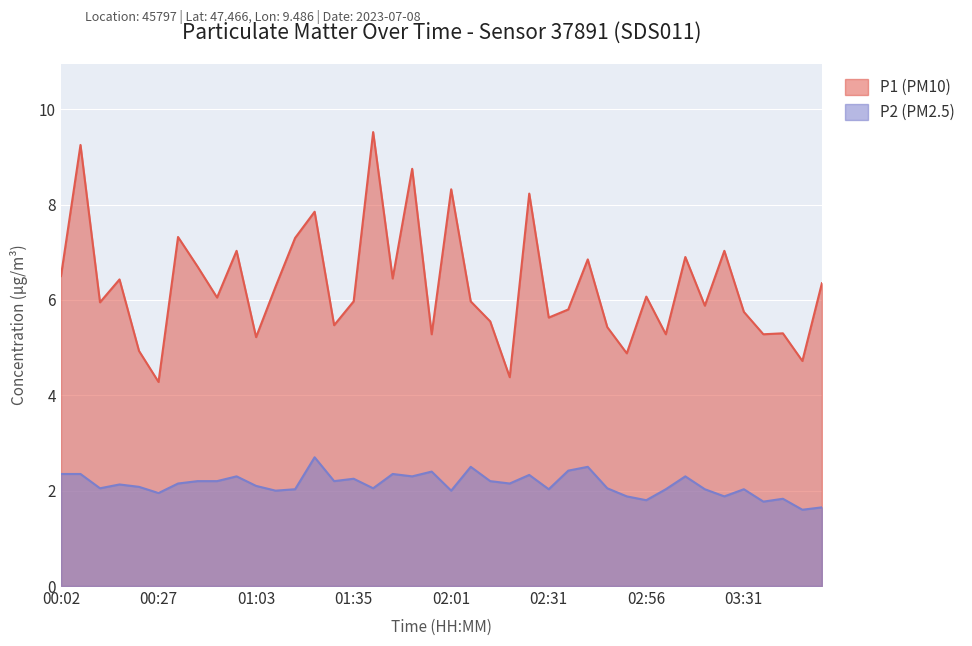

What is the label of the 6th point from the right?

03:21